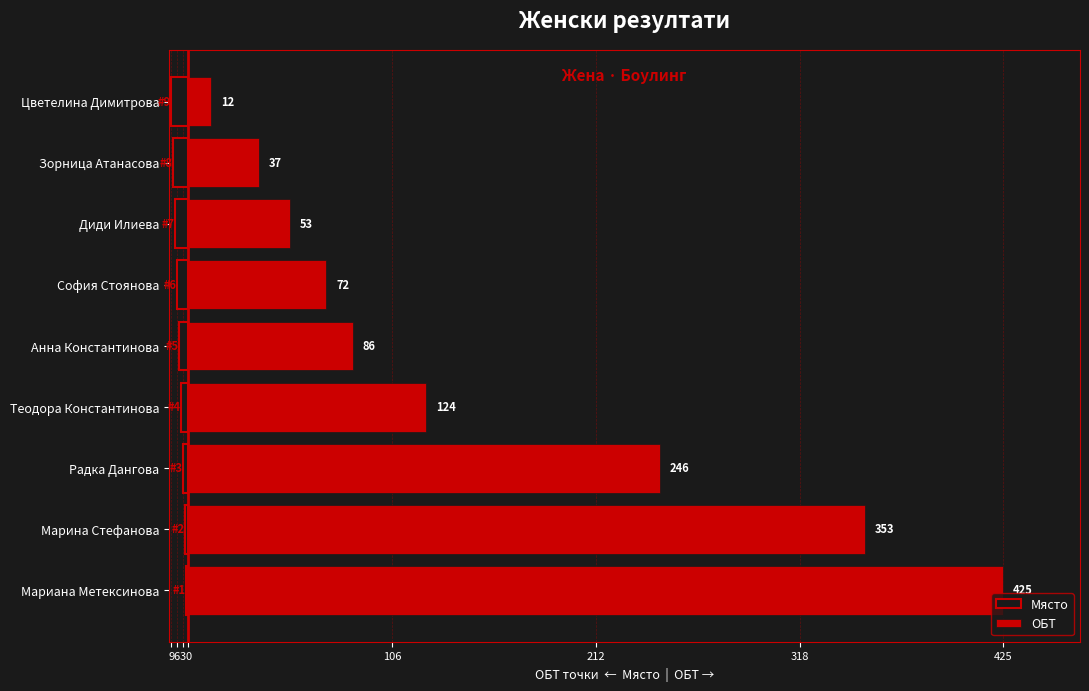

Does the chart contain stacked bars?

No